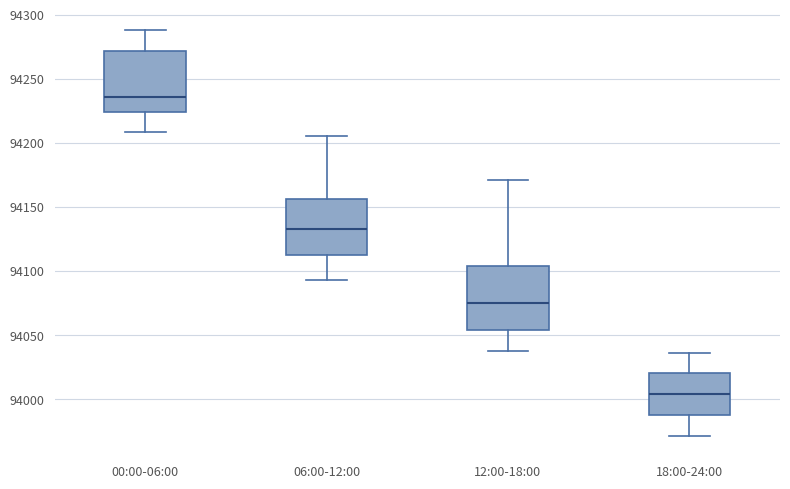

Which box's median line is the lowest?

18:00-24:00